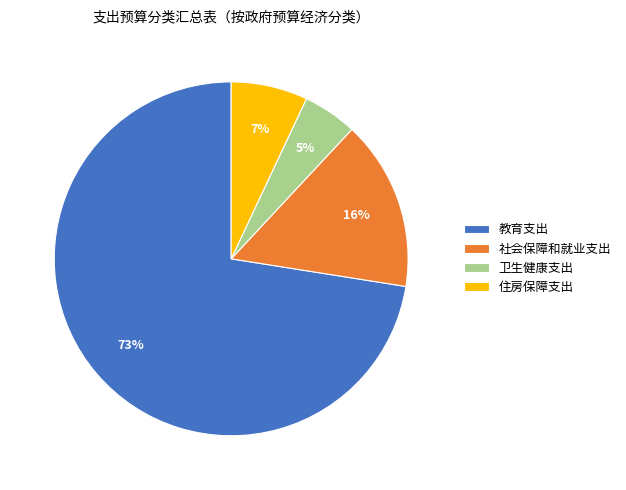

What percentage is the 住房保障支出 slice, to the nearest percent?

7%